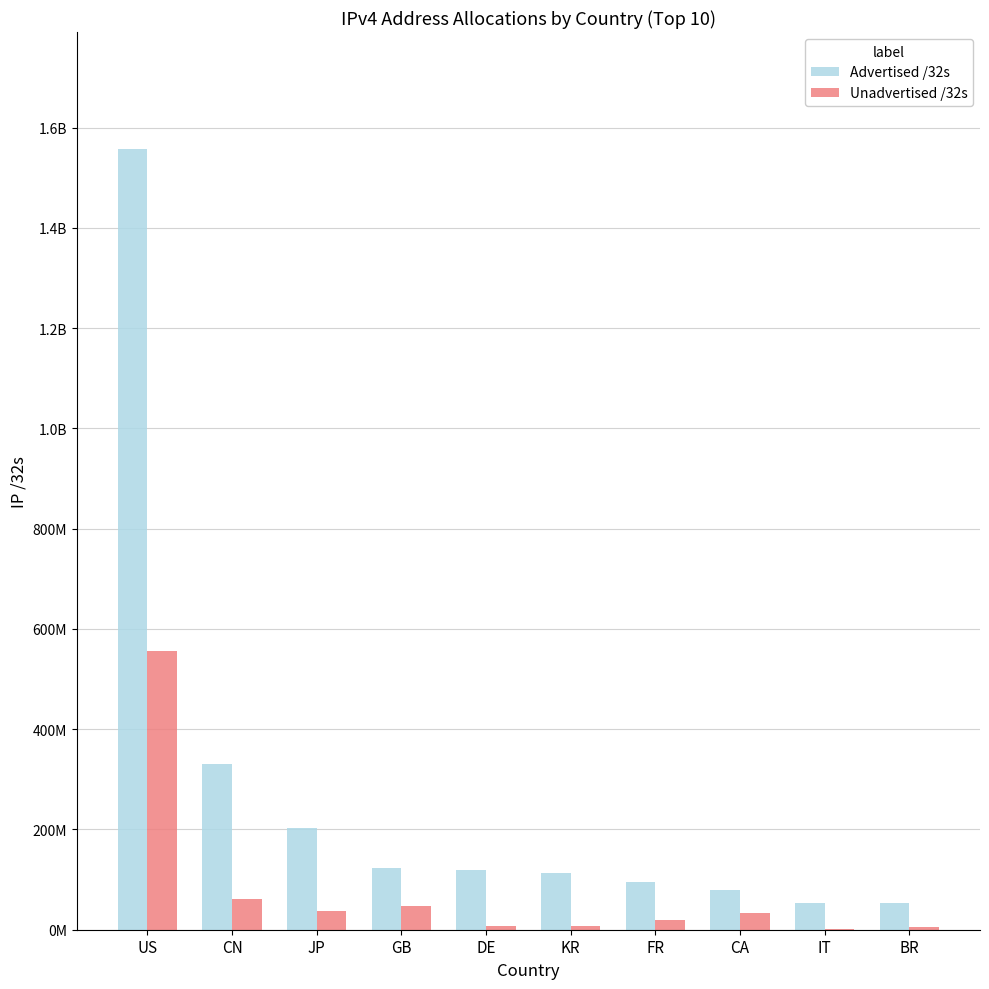

Are the bars horizontal?

No